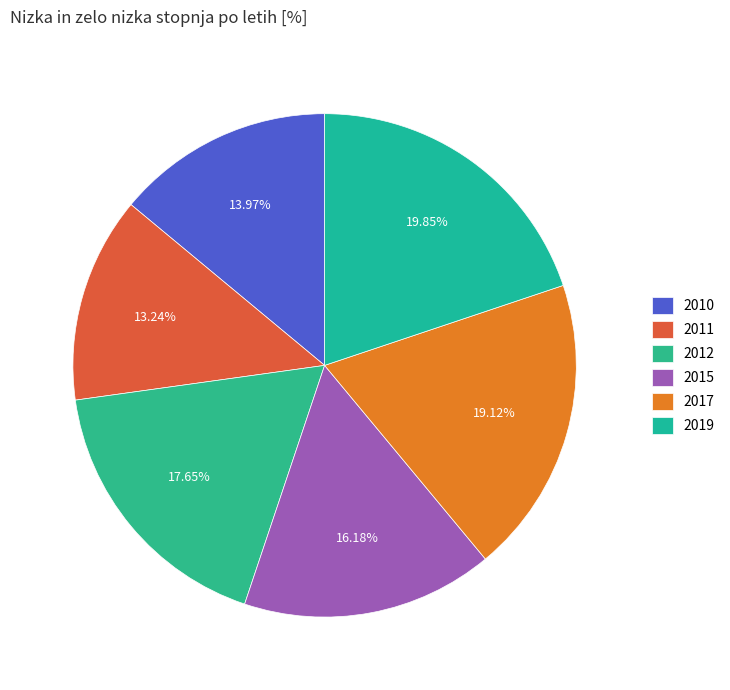

What is the smallest slice in the pie chart?

2011